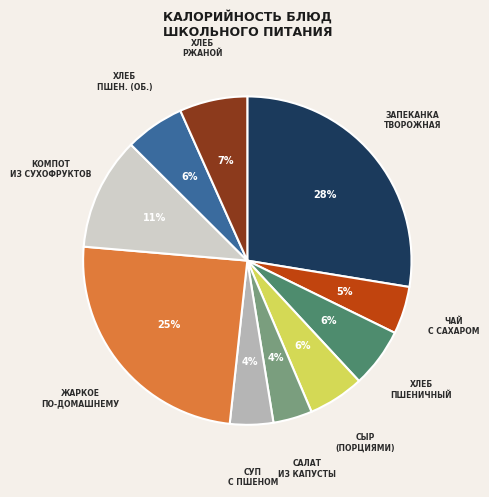

Do КОМПОТ ИЗ СУХОФРУКТОВ and САЛАТ ИЗ КАПУСТЫ together represent more than half of the pie?

No